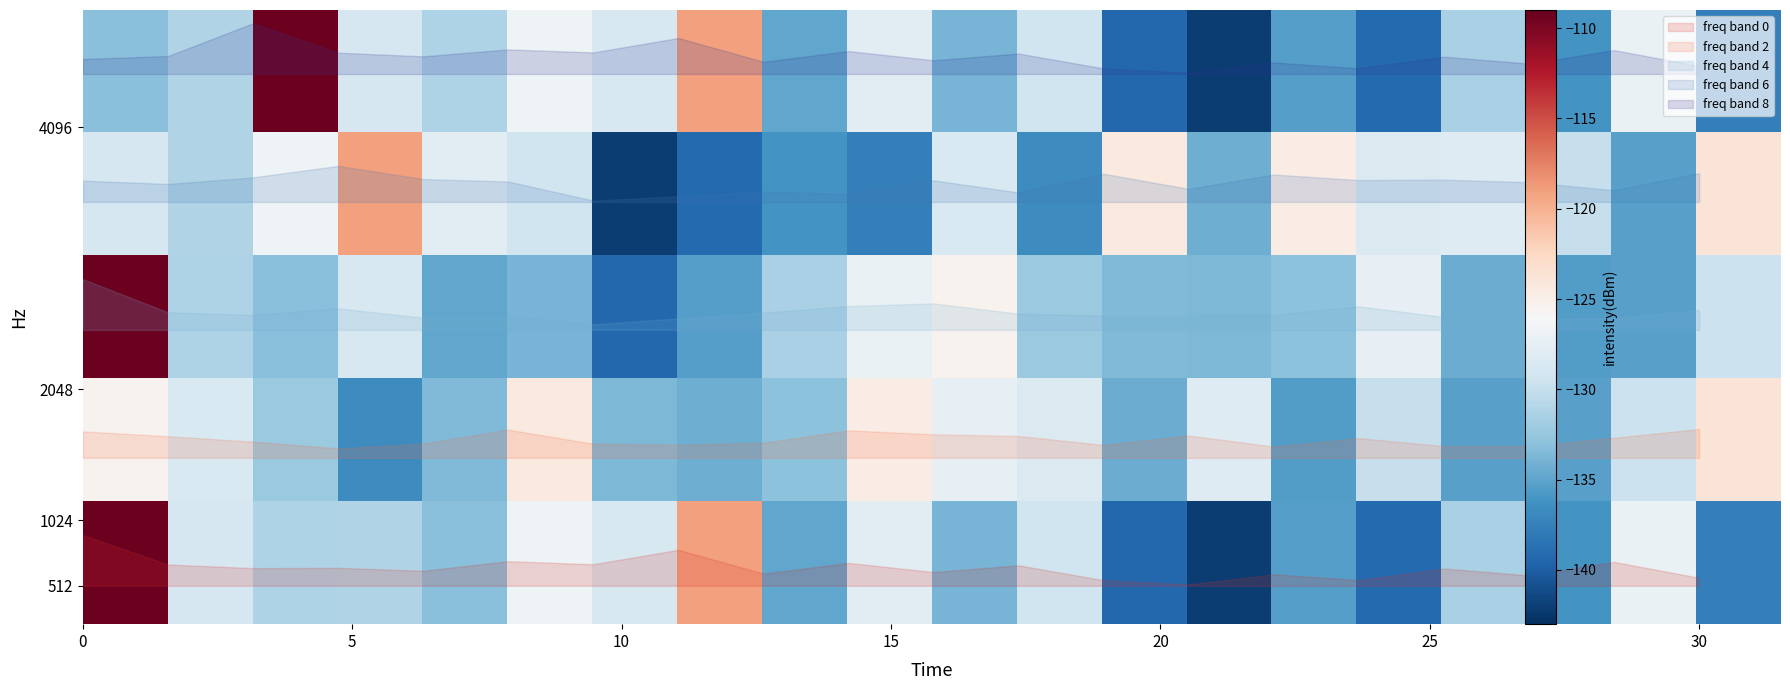

Count the number of data series in this chart.

5